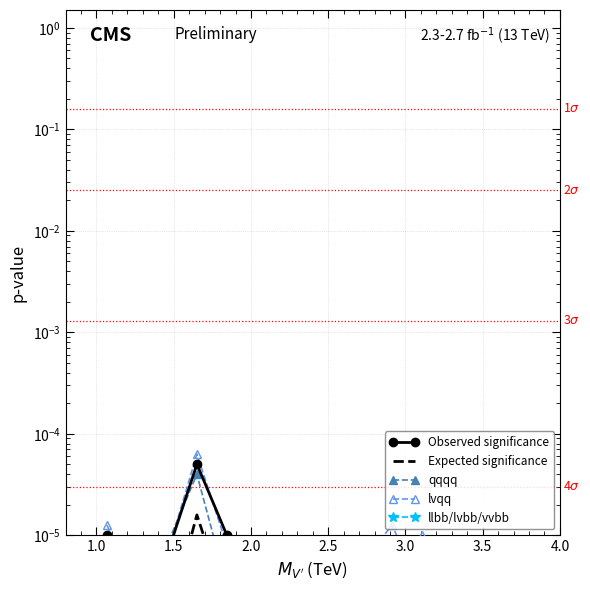

Count the number of categories in the chart.

20